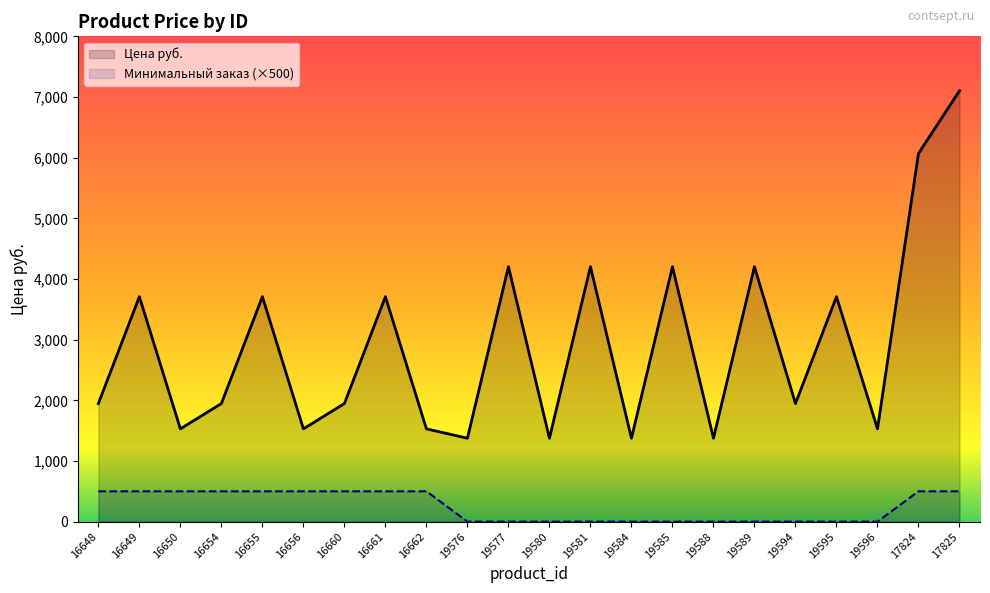

List the series in order of their peak value, lowest first.

Минимальный заказ (×500), Цена руб.